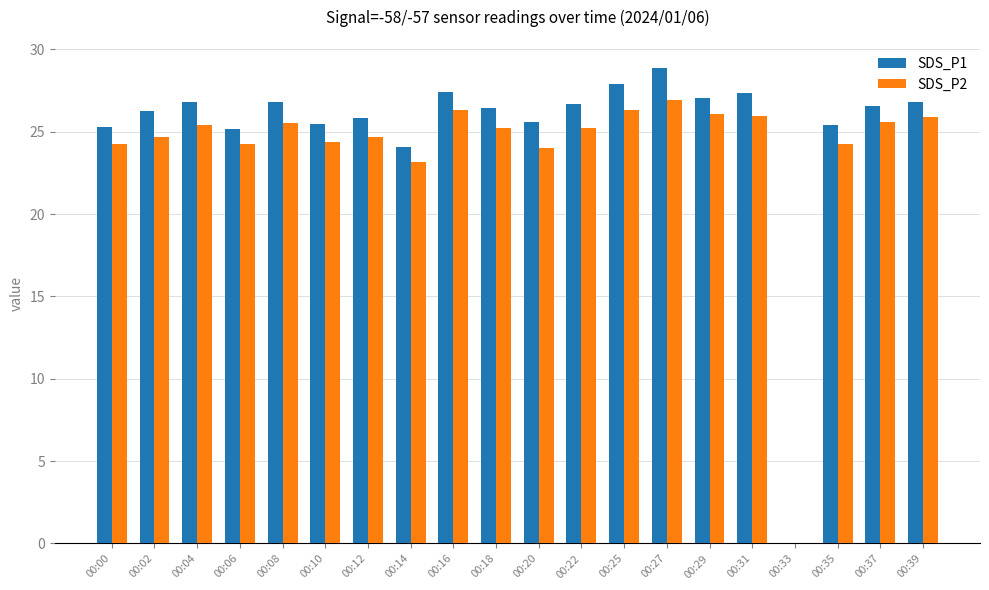

What is the greatest value displayed?

28.9